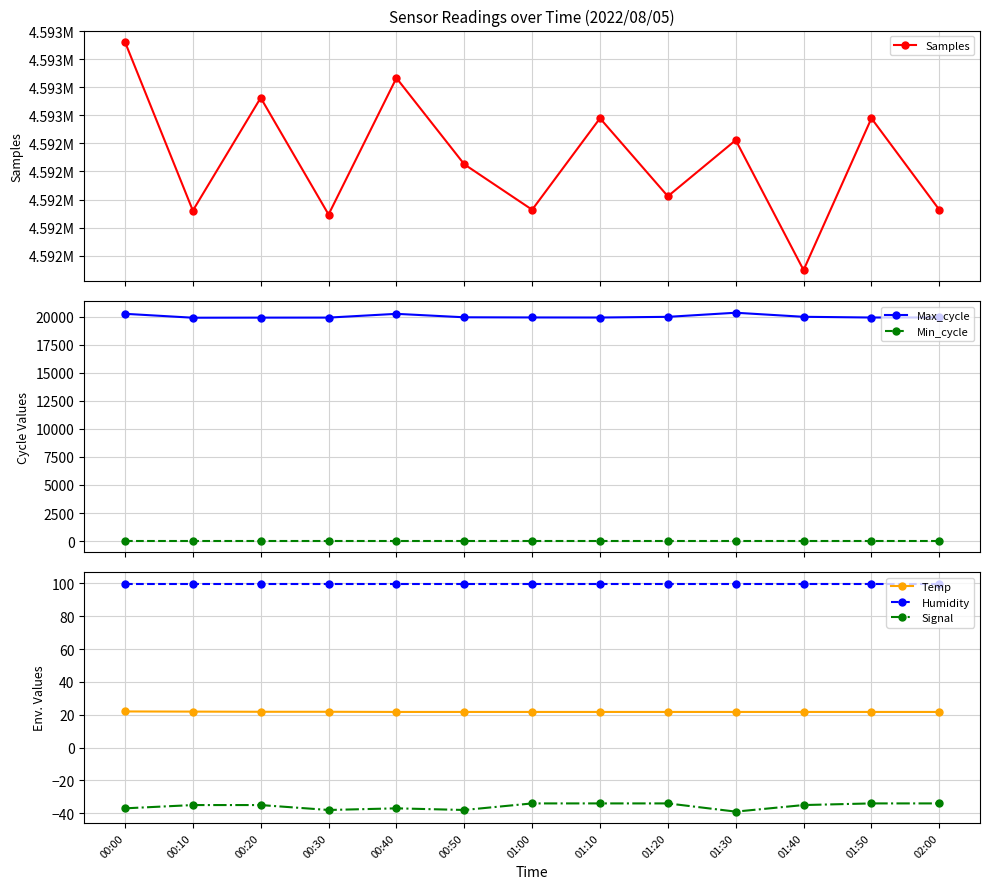

Between 00:20 and 00:30, which series saw the biggest shift?

Samples